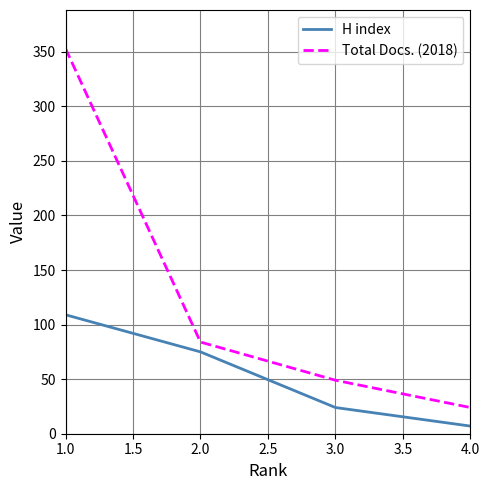

True or false: Total Docs. (2018) and H index cross at least once.

False